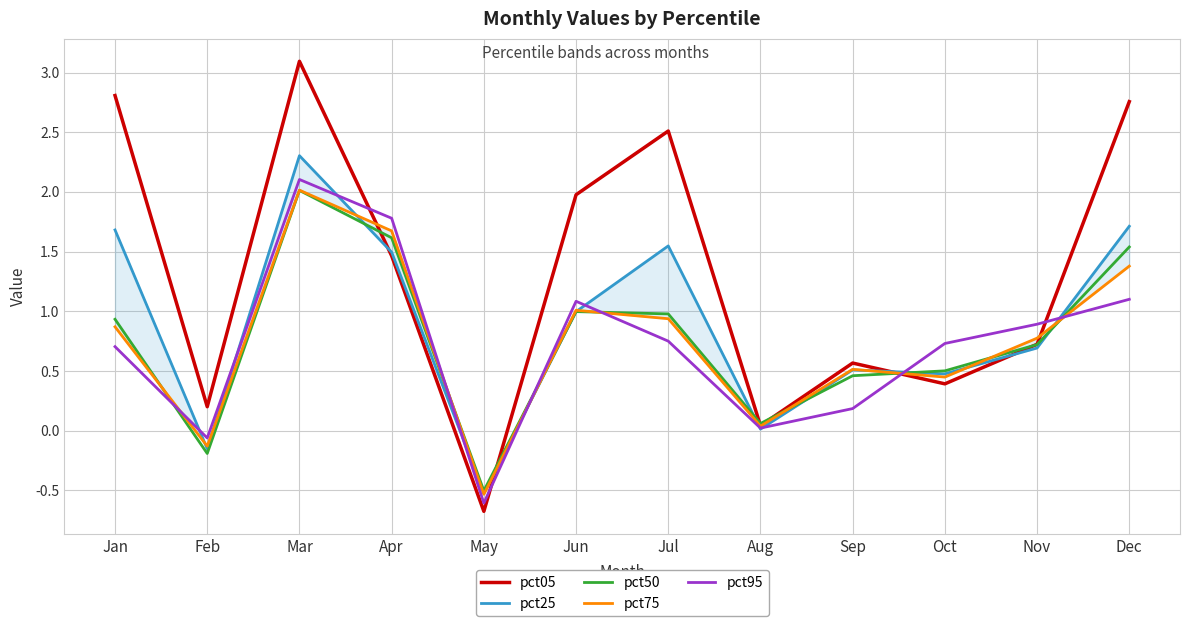

At how many categories does at least one series exceed 2?

4